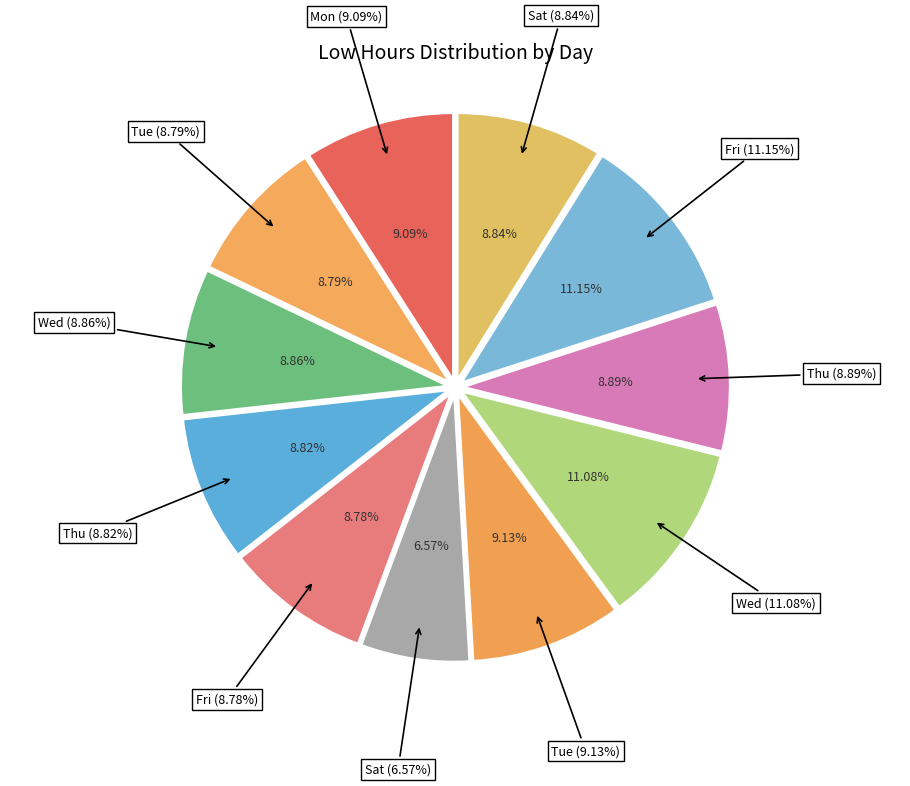

What is the smallest slice in the pie chart?

Sat (4-Sun)